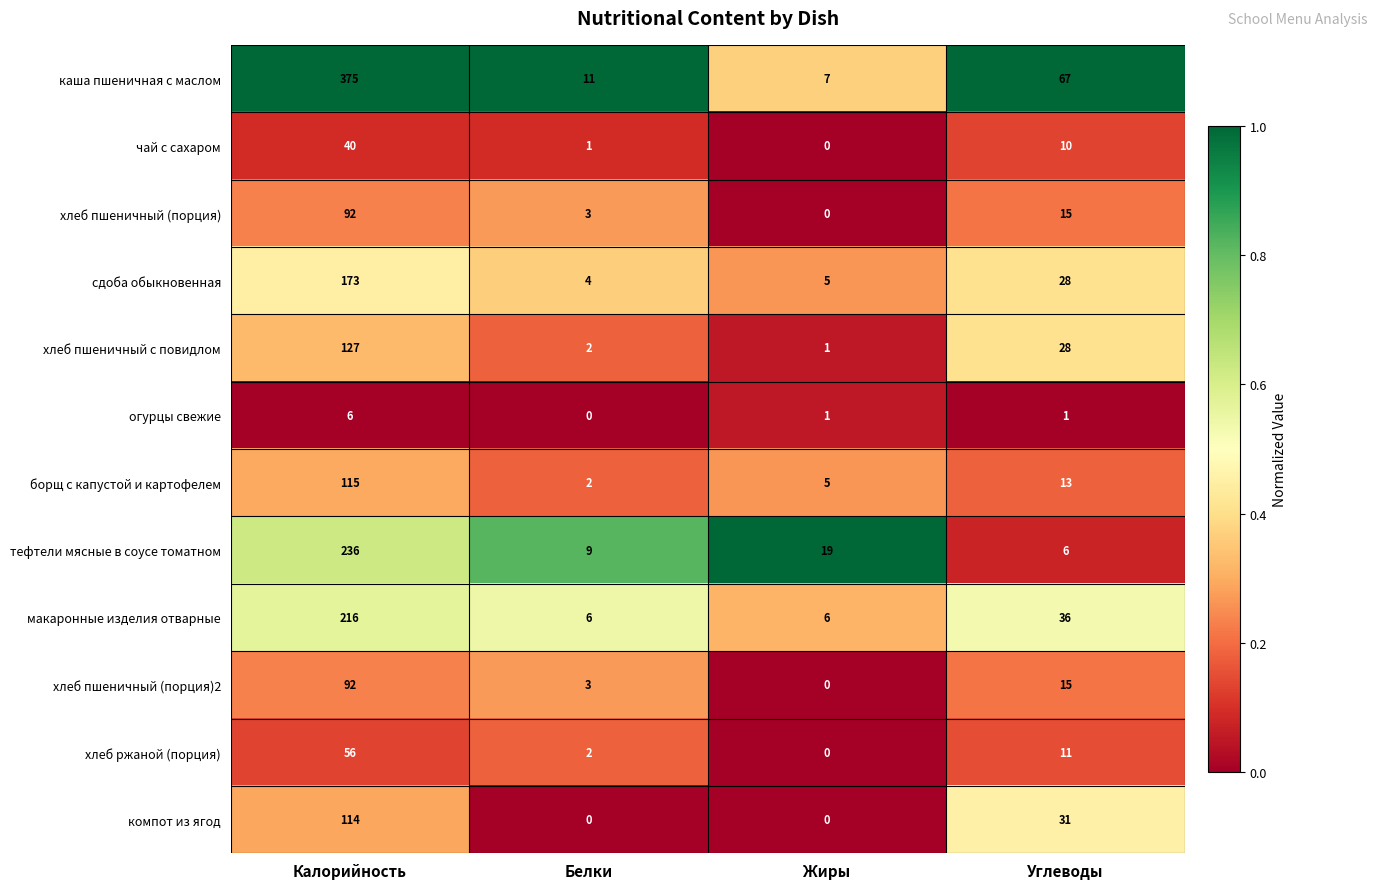

What is the difference between the second highest and second lowest values in the хлеб пшеничный (порция) series?

12